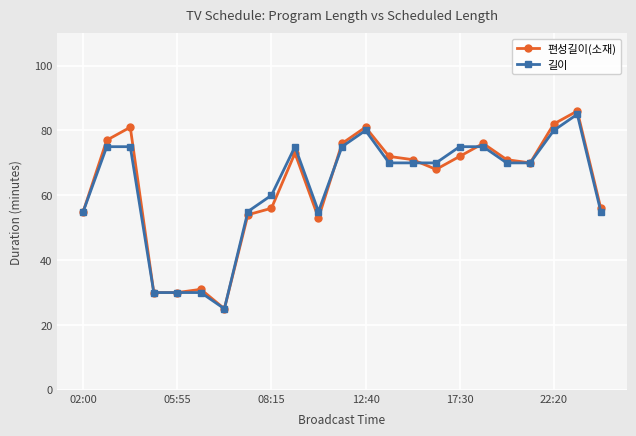

At how many categories does at least one series exceed 62?

14